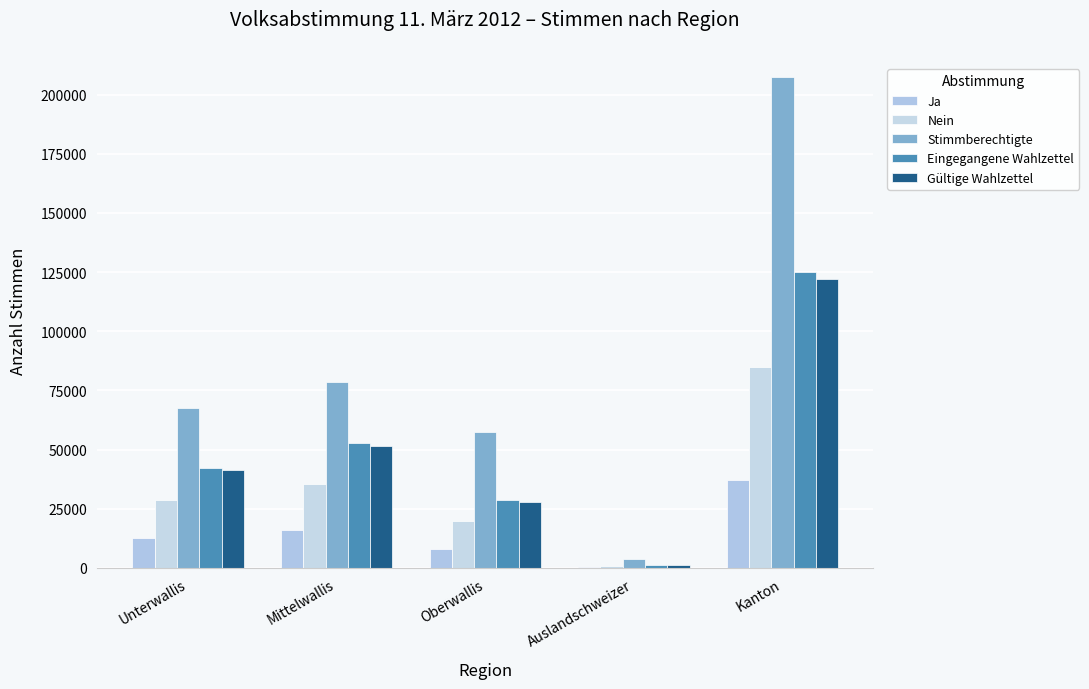

What is the difference between the highest and lowest values at Oberwallis?

49243